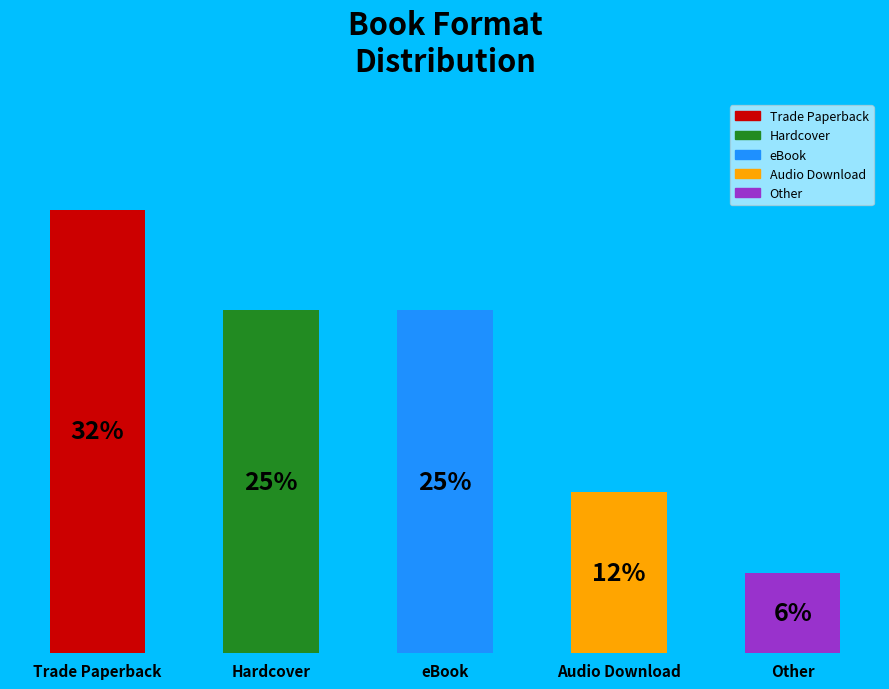

Are the bars horizontal?

No